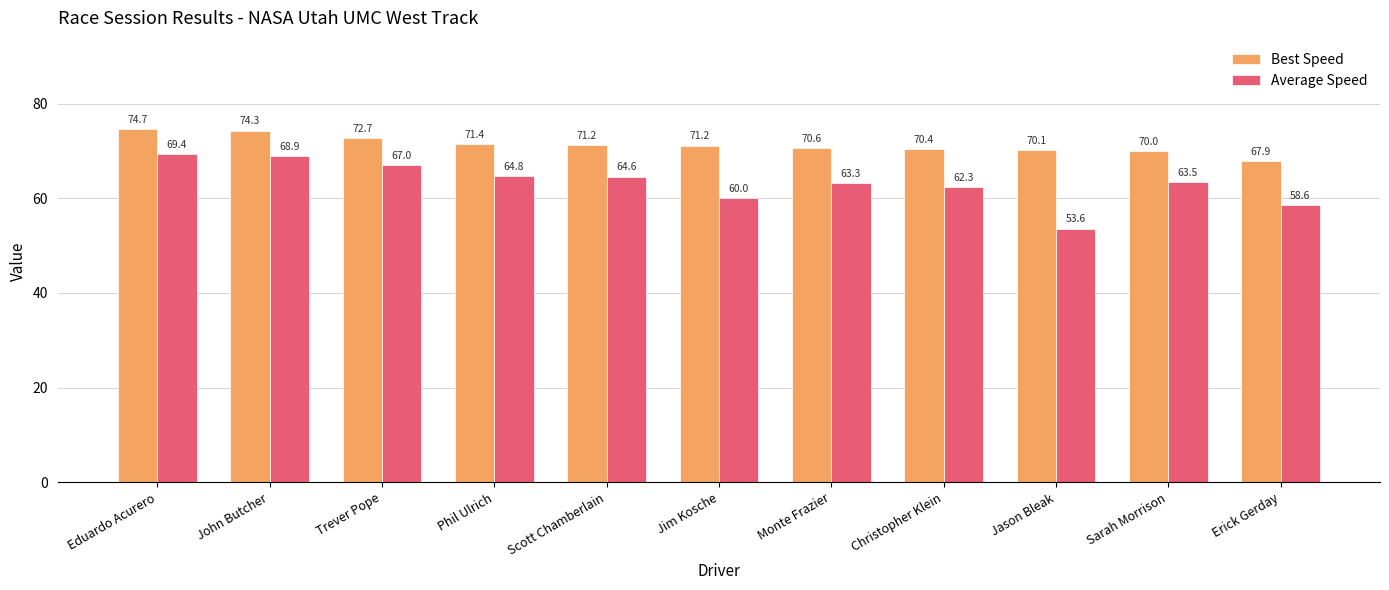

What is the label of the 7th bar from the left?

Monte Frazier